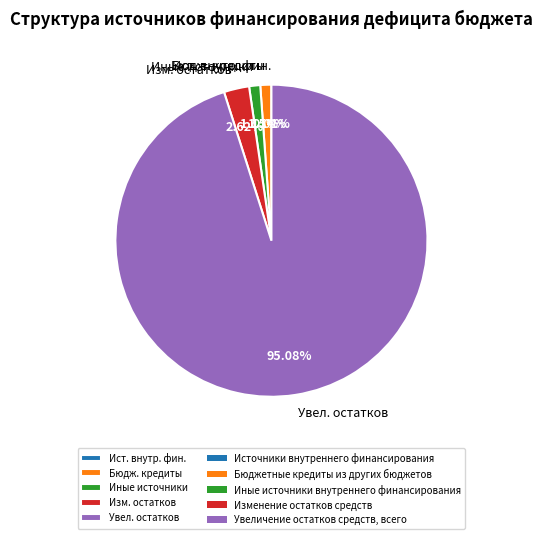

Do Иные источники and Изм. остатков together represent more than half of the pie?

No